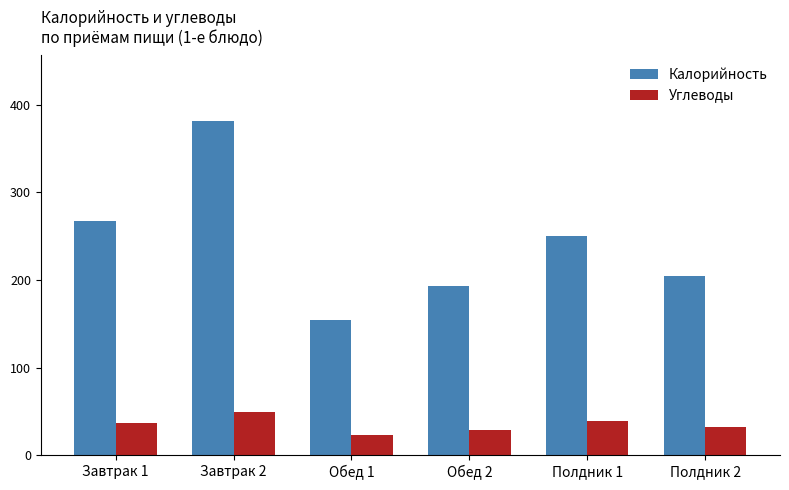

What is the label of the 5th bar from the left?

Полдник 1